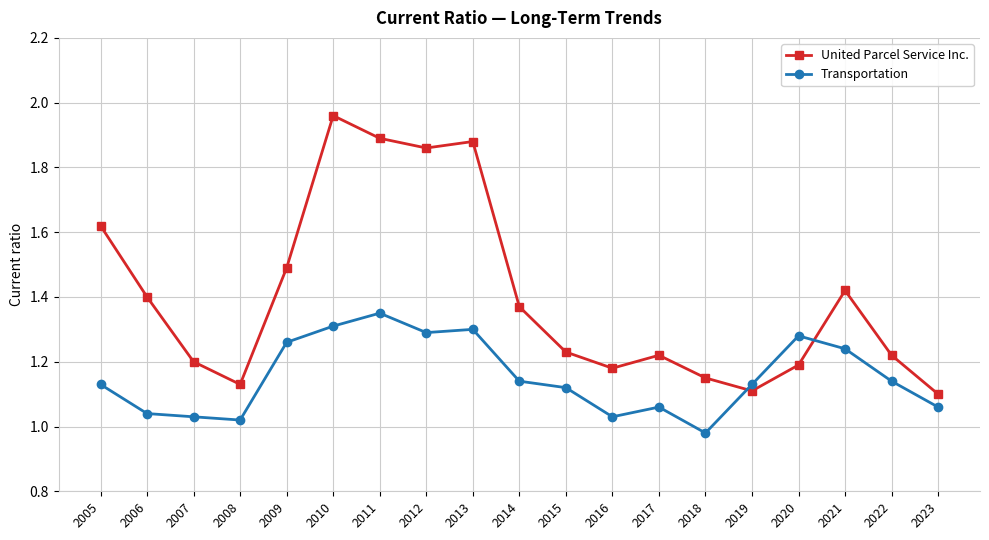

What is the total value across all series at 2007?

2.2